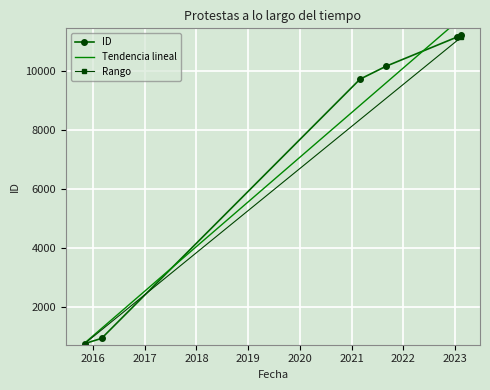

Reading left to right, transcribe all the data shown in this chart.

2015-11-05=769	2016-03-03=946	2021-03-01=9727	2021-09-02=10168	2023-01-11=11147	2023-02-13=11225